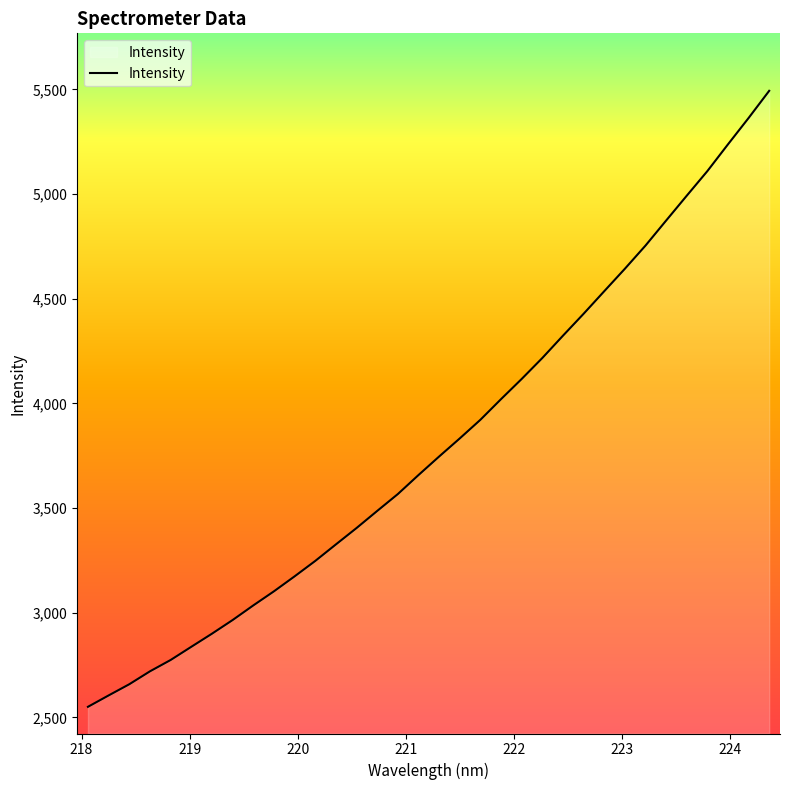

What is the maximum value shown in the chart?

5492.8